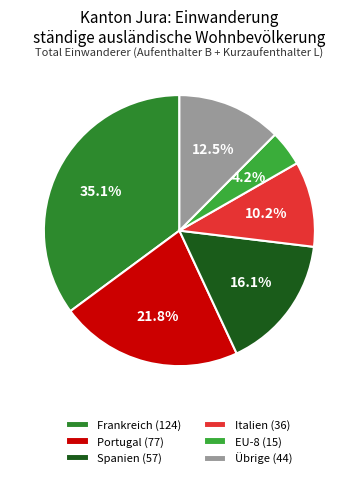

How many slices are in this pie chart?

6